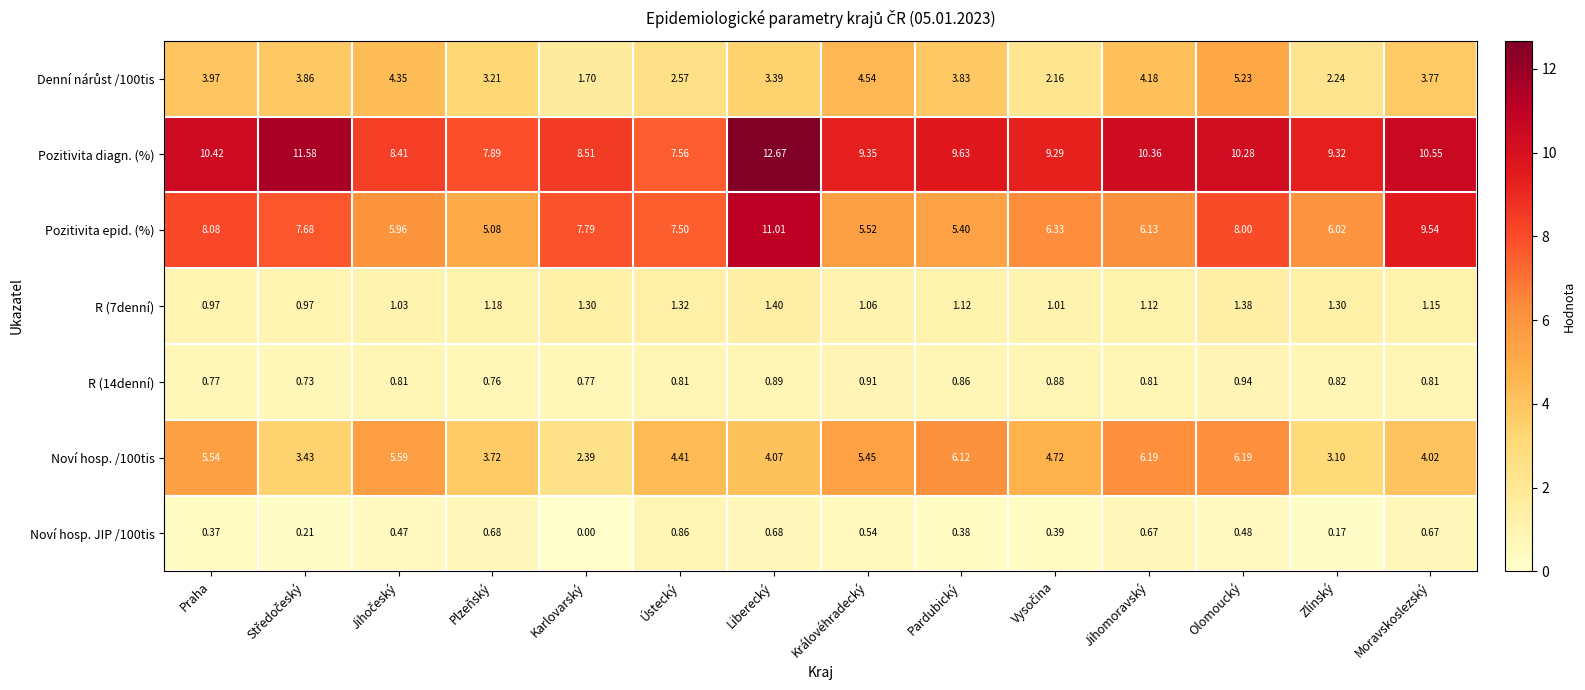

At how many categories does at least one series exceed 0?

14